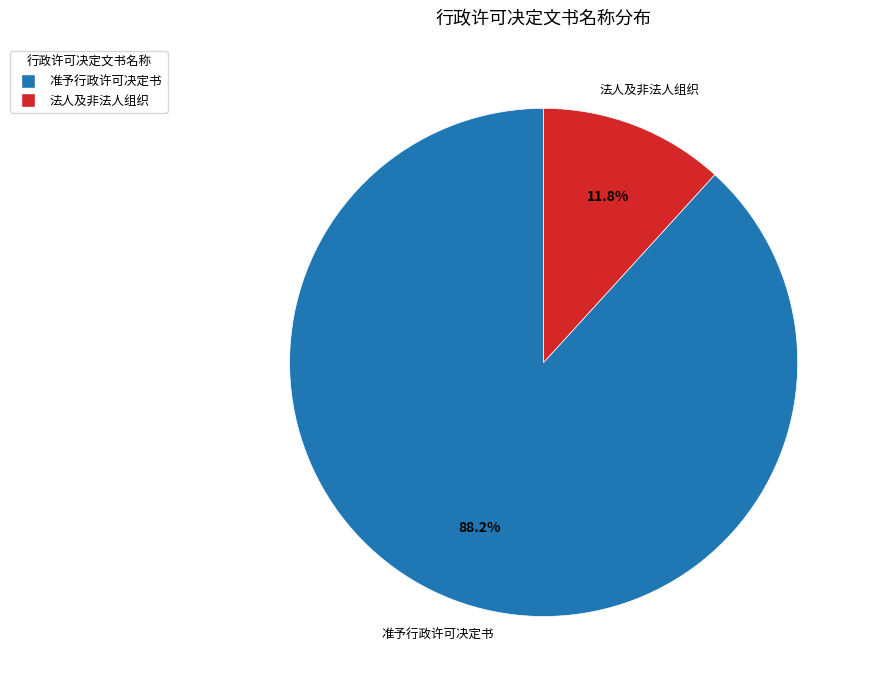

What is the smallest slice in the pie chart?

法人及非法人组织